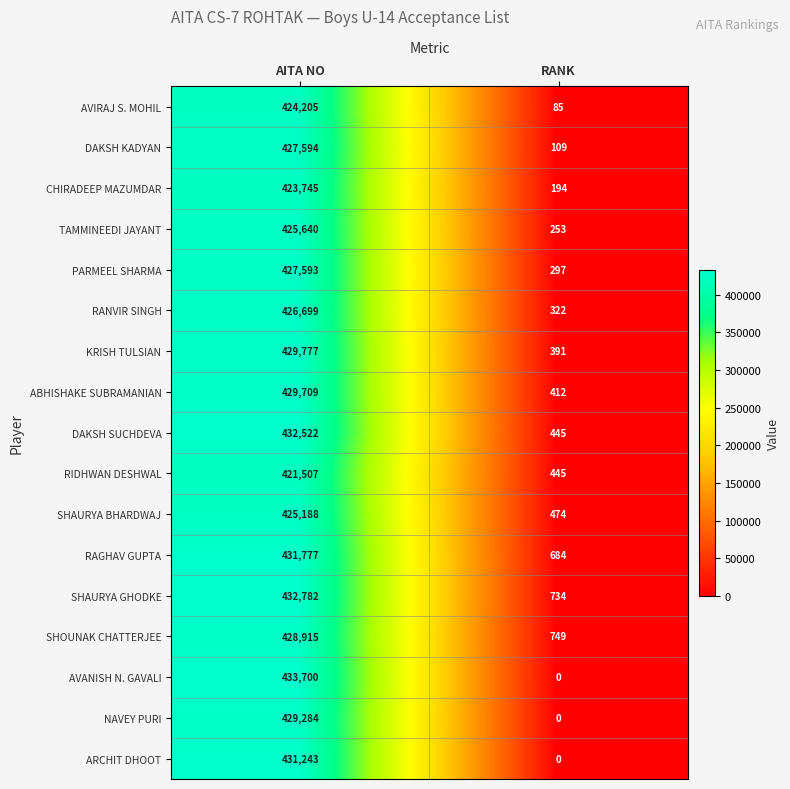

What is the minimum value for RAGHAV GUPTA?

684